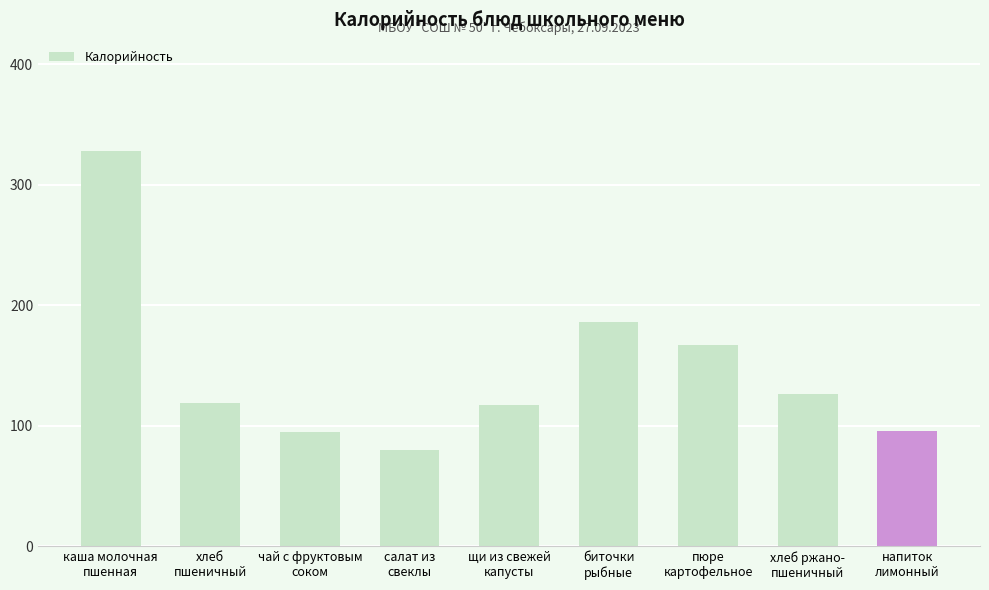

What is the difference between the maximum and minimum values?

248